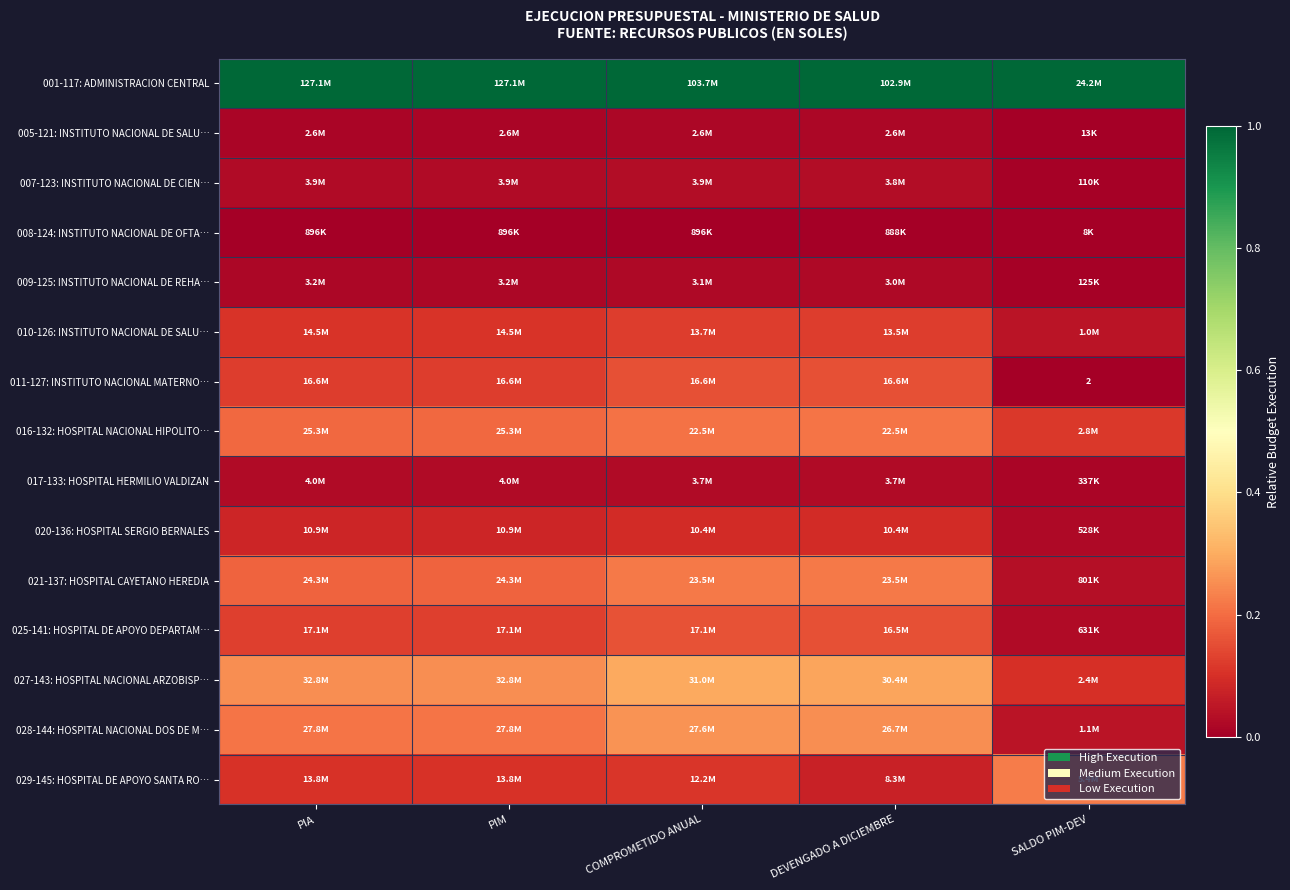

How many 020-136: HOSPITAL SERGIO BERNALES values are between 0 and 1?

5